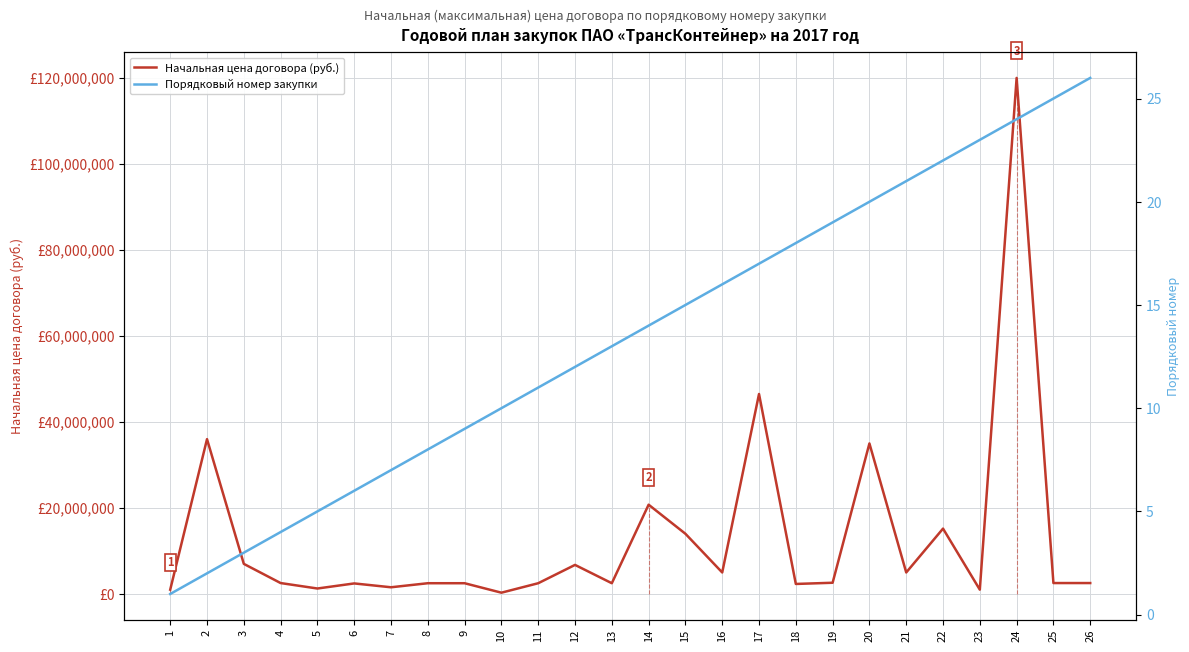

Does the chart display data point markers on the line(s)?

No